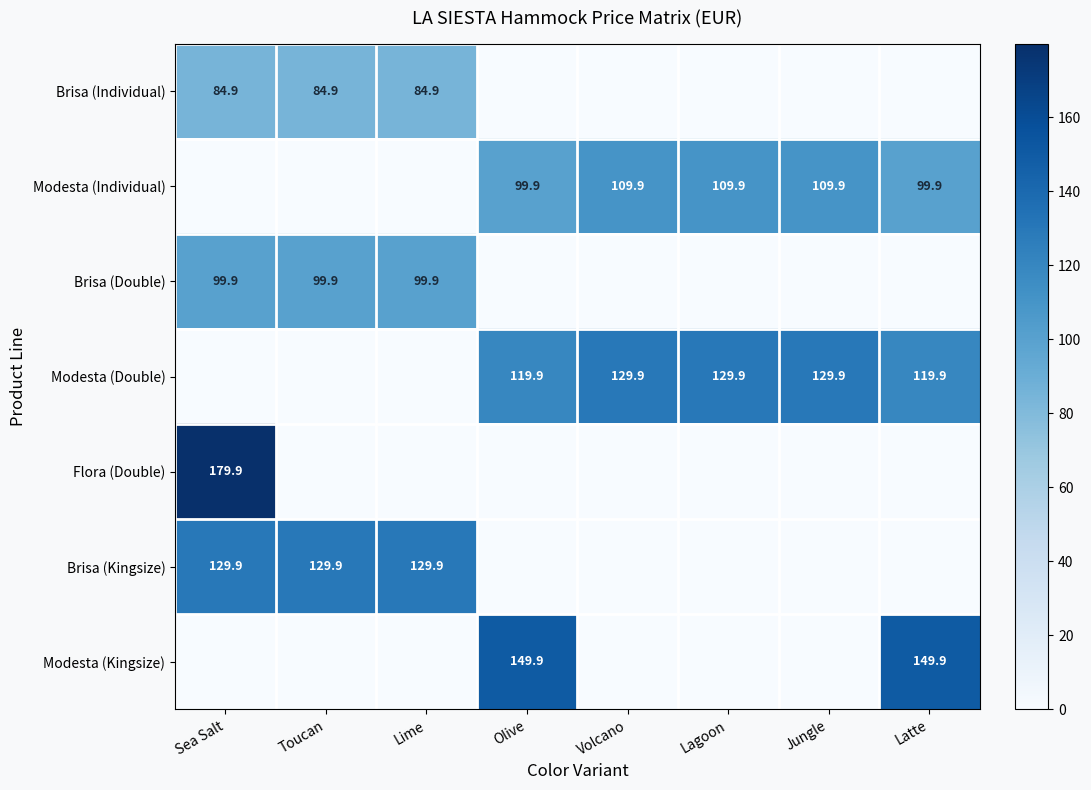

Is the value of Modesta (Individual) at Jungle greater than the value of Flora (Double) at Sea Salt?

No